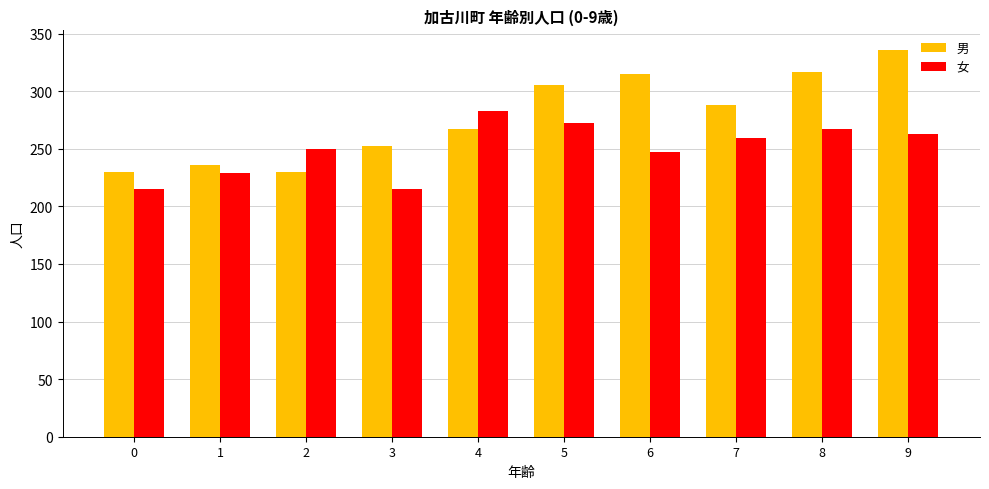

Which series has the largest range (max minus min)?

男